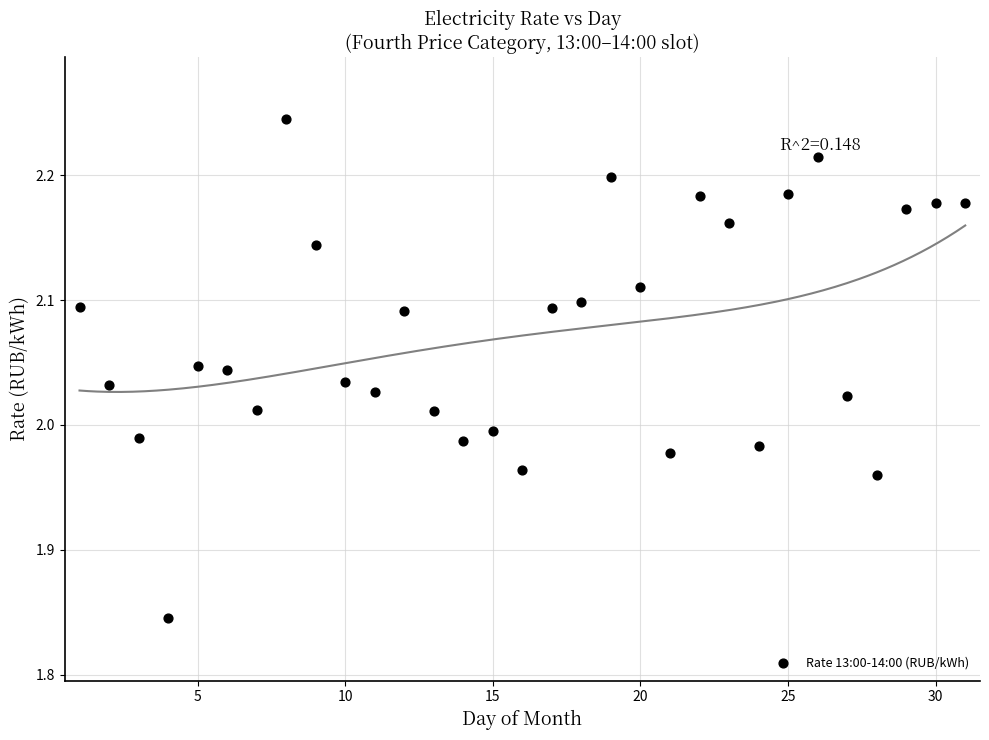

What is the range of Y values (max minus min)?

0.4